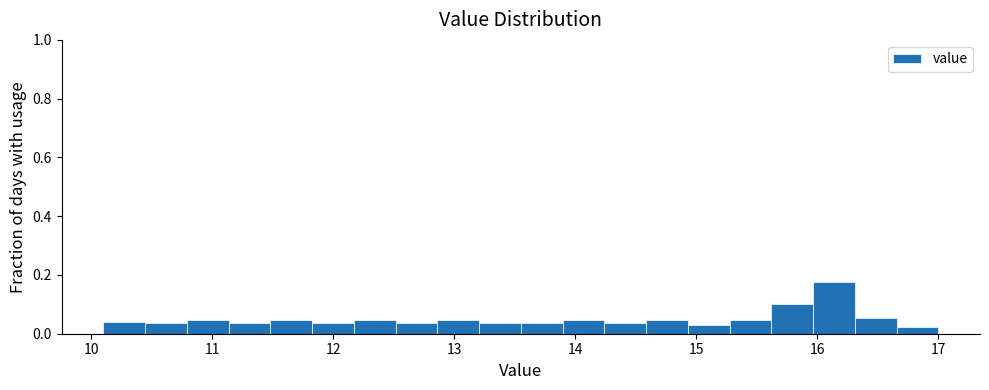

Around what value on the x-axis is the tallest bar? Give the approximate position of its centre, as read against the axis.

16.1